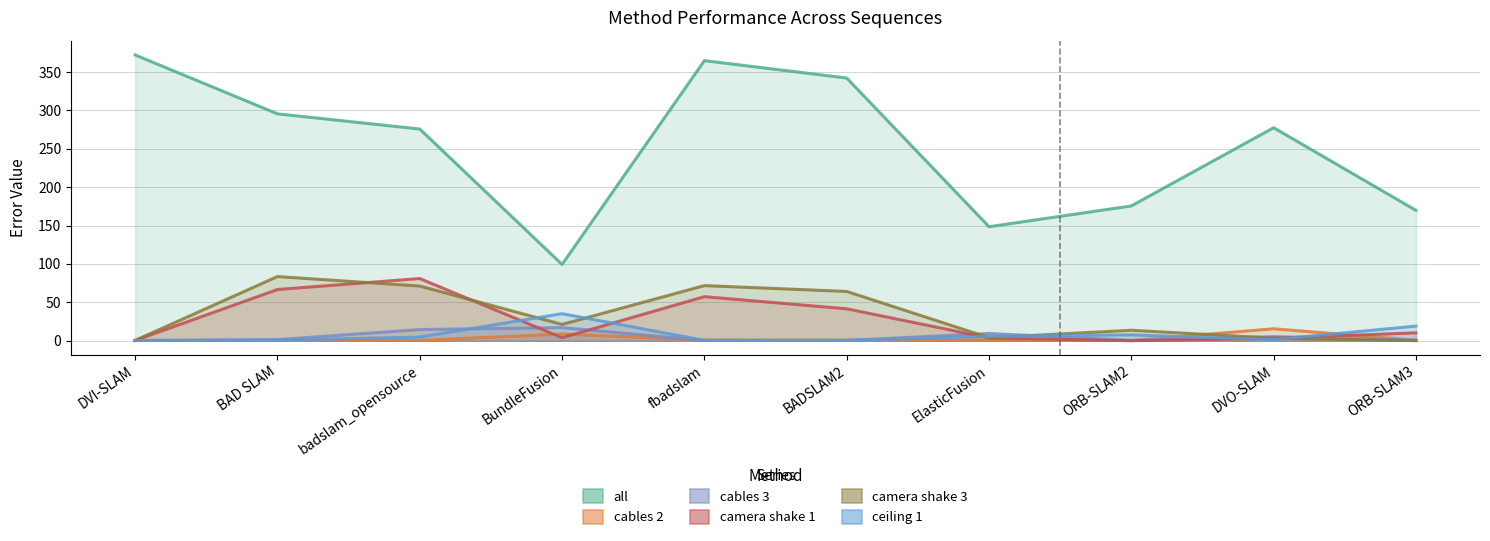

Reading left to right, list all the values displayed in this chart.

all: DVI-SLAM=372.2	BAD SLAM=295.6	badslam_opensource=275.7	BundleFusion=99.3	fbadslam=364.8	BADSLAM2=342.2	ElasticFusion=148.5	ORB-SLAM2=175.6	DVO-SLAM=277.4	ORB-SLAM3=169.8
cables 2: DVI-SLAM=0.3	BAD SLAM=0.4	badslam_opensource=0.4	BundleFusion=8.7	fbadslam=0.8	BADSLAM2=0.7	ElasticFusion=1.0	ORB-SLAM2=0.2	DVO-SLAM=15.6	ORB-SLAM3=0.6
cables 3: DVI-SLAM=0.2	BAD SLAM=1.4	badslam_opensource=14.5	BundleFusion=17.1	fbadslam=0.3	BADSLAM2=0.4	ElasticFusion=9.4	ORB-SLAM2=0.5	DVO-SLAM=5.3	ORB-SLAM3=0.9
camera shake 1: DVI-SLAM=0.3	BAD SLAM=66.7	badslam_opensource=81.0	BundleFusion=3.9	fbadslam=57.4	BADSLAM2=41.6	ElasticFusion=3.6	ORB-SLAM2=0.0	DVO-SLAM=3.2	ORB-SLAM3=10.3
camera shake 3: DVI-SLAM=0.4	BAD SLAM=83.5	badslam_opensource=71.2	BundleFusion=21.2	fbadslam=71.8	BADSLAM2=64.2	ElasticFusion=3.9	ORB-SLAM2=13.6	DVO-SLAM=3.3	ORB-SLAM3=0.0
ceiling 1: DVI-SLAM=0.2	BAD SLAM=0.7	badslam_opensource=4.8	BundleFusion=35.2	fbadslam=0.5	BADSLAM2=0.4	ElasticFusion=5.7	ORB-SLAM2=7.6	DVO-SLAM=1.4	ORB-SLAM3=19.1